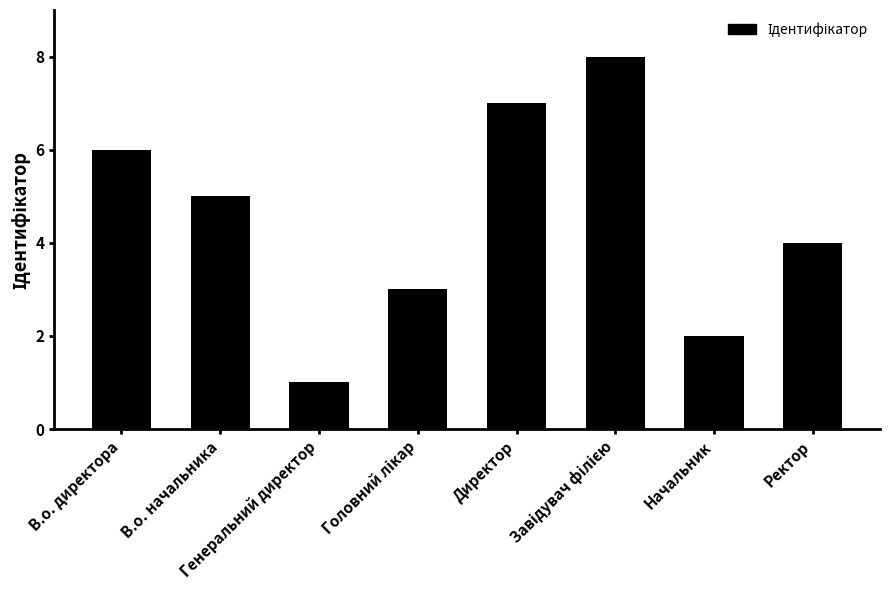

What is the sum of the values at Директор and Ректор?

11